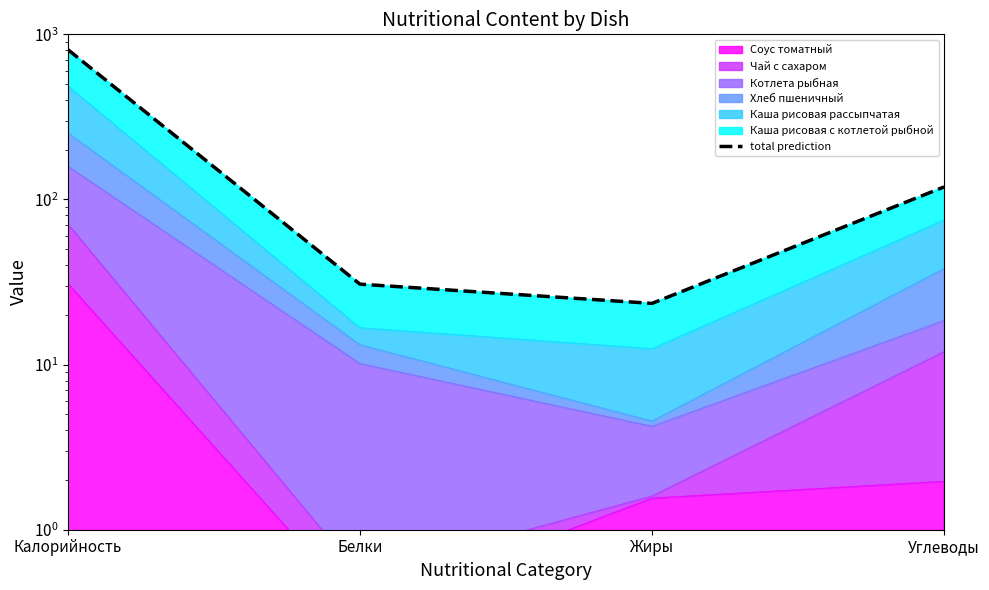

What is the difference between the maximum and second lowest values?

778.3